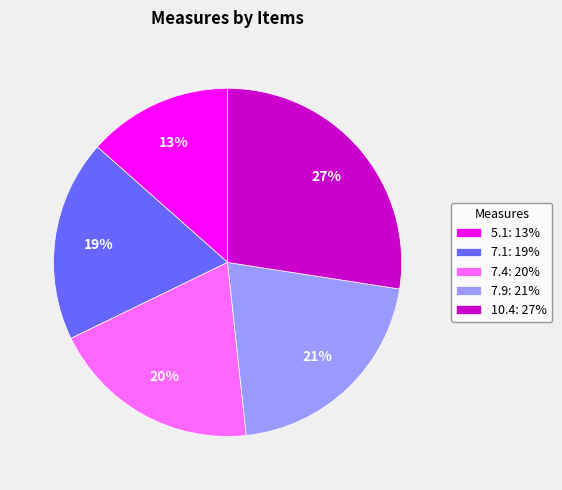

What is the ratio of the value at 10.4: 27% to the value at 7.9: 21%?

1.3